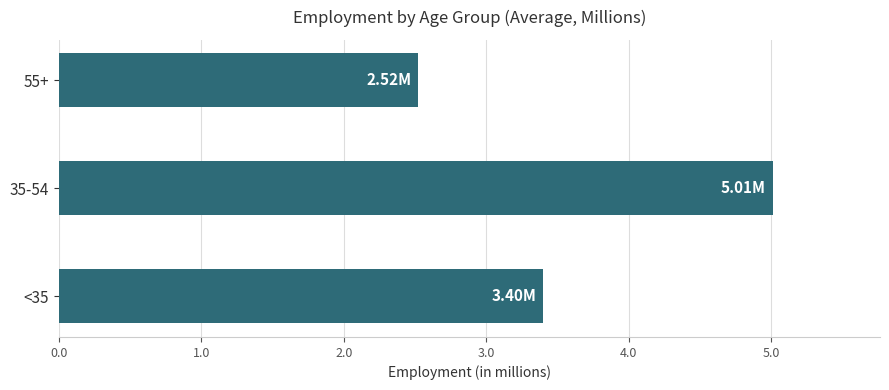

Which label corresponds to the smallest value in the chart?

55+